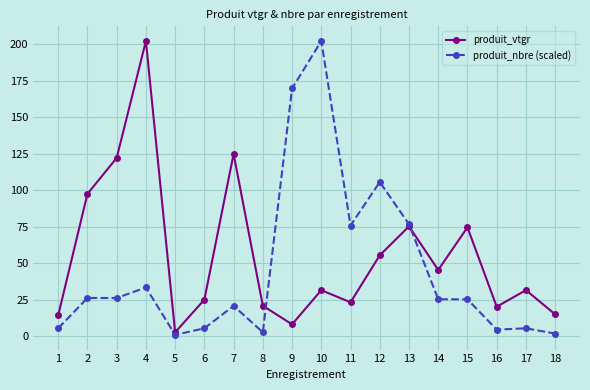

Count the number of data series in this chart.

2